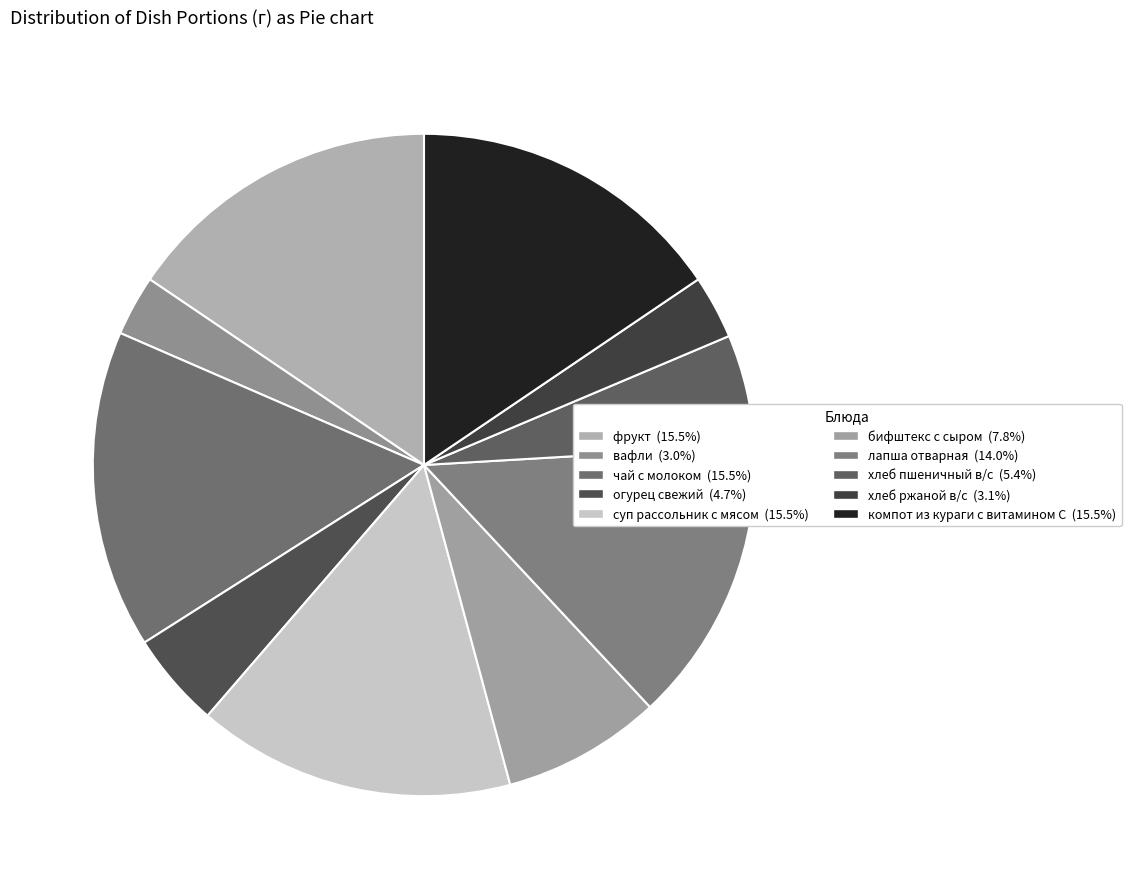

To the nearest percent, what is the difference between the largest and smallest slice percentages?

13%